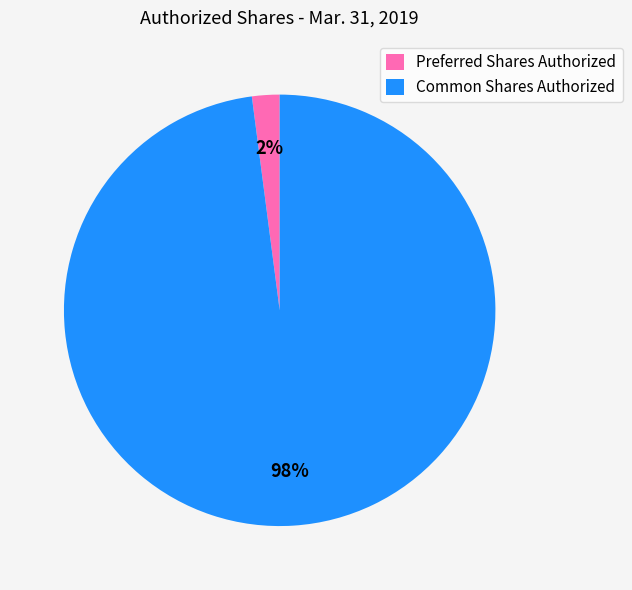

Which slice is the smallest?

Preferred Shares Authorized